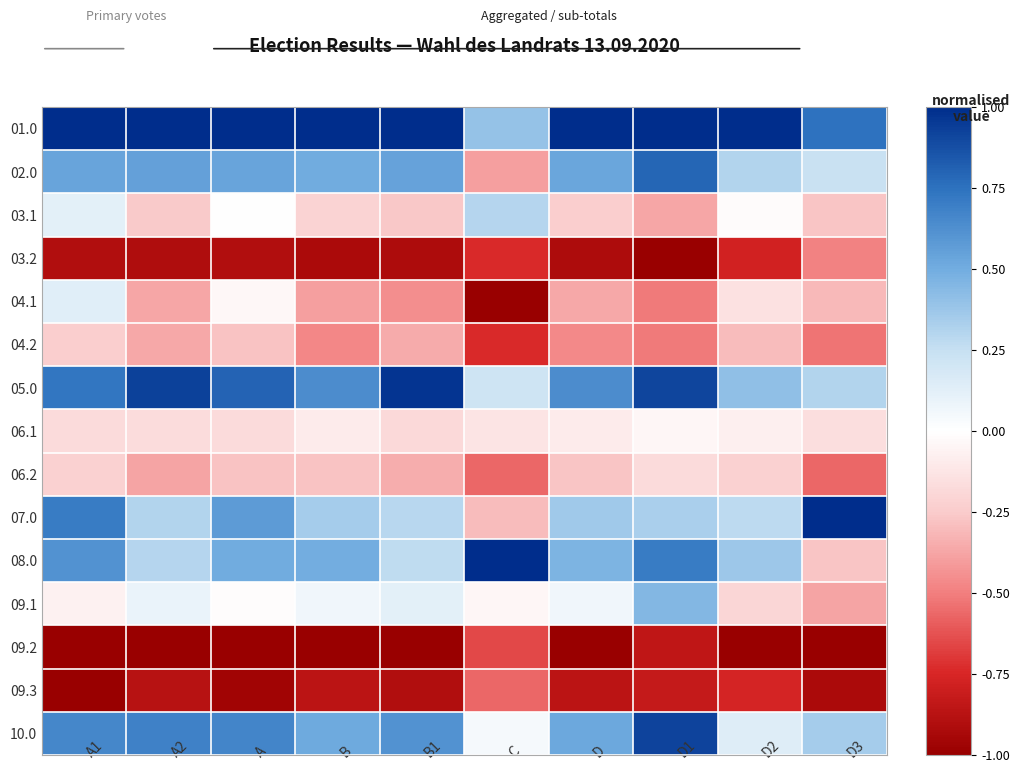

At how many categories does at least one series exceed 0?

10